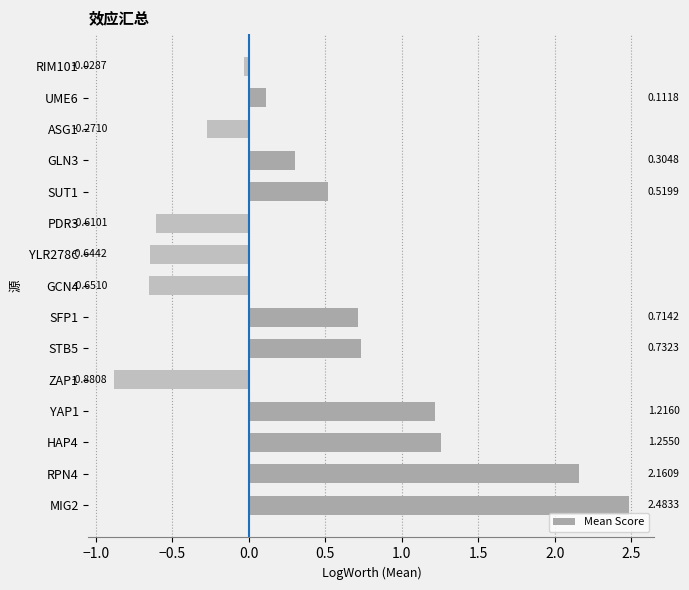

What is the change in value from HAP4 to SFP1?

-0.5